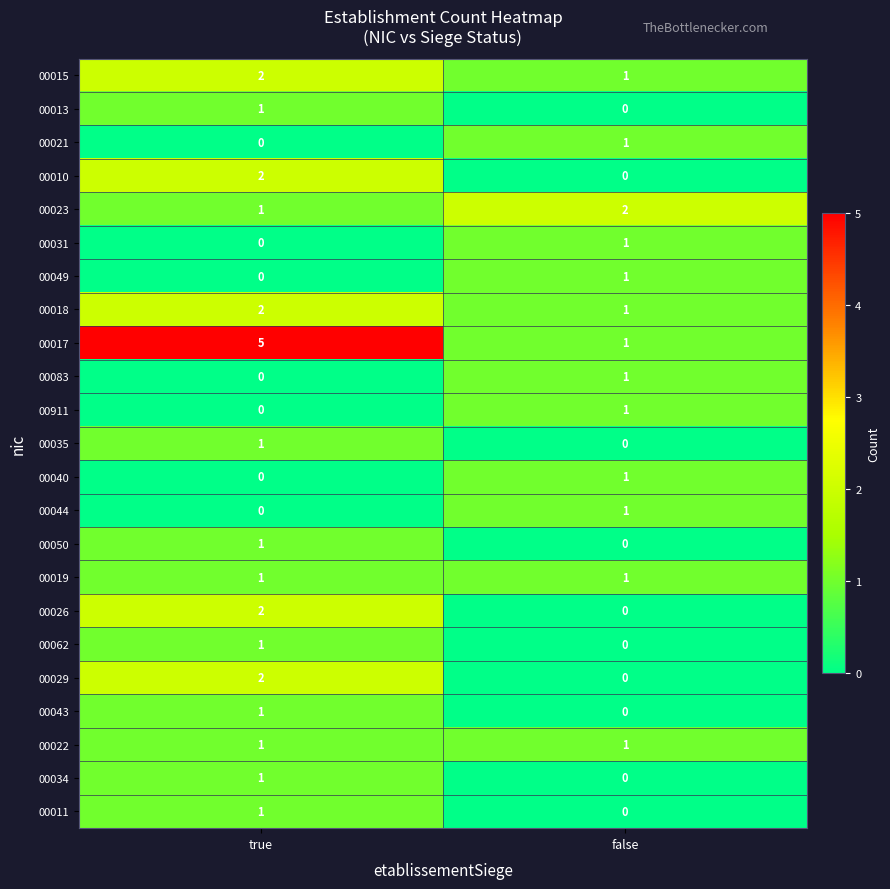

How many values in the 00023 series are below 2?

1